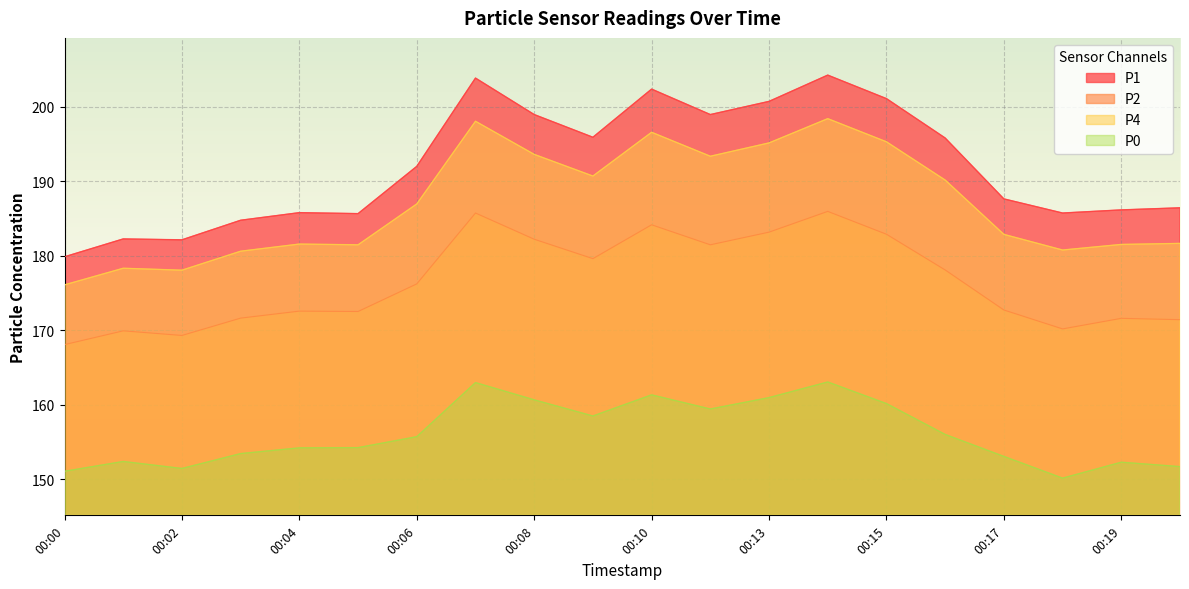

What are all the series names shown in the legend?

P1, P2, P4, P0